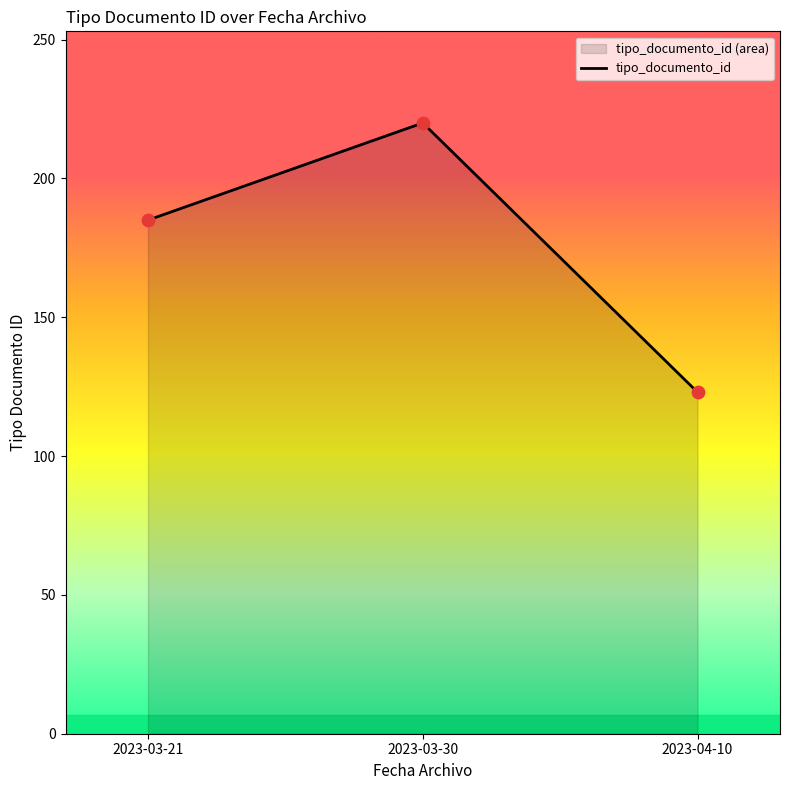

What is the change in value from 2023-03-21 to 2023-03-30?

+35